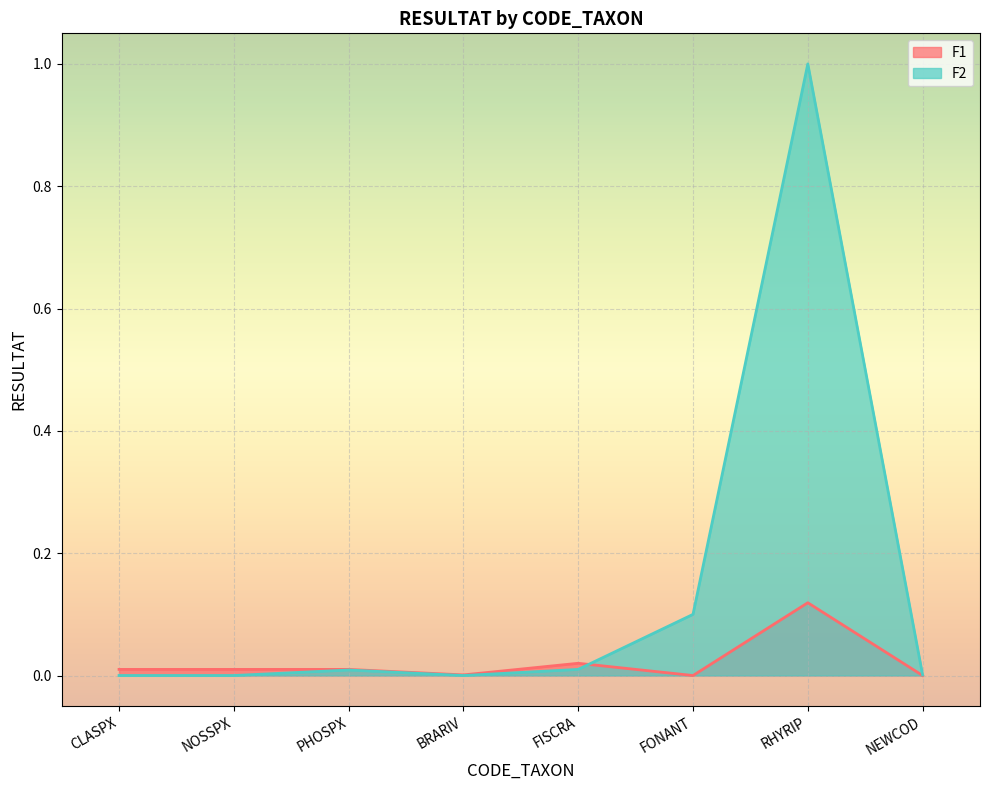

At which label does F2 reach its peak?

RHYRIP